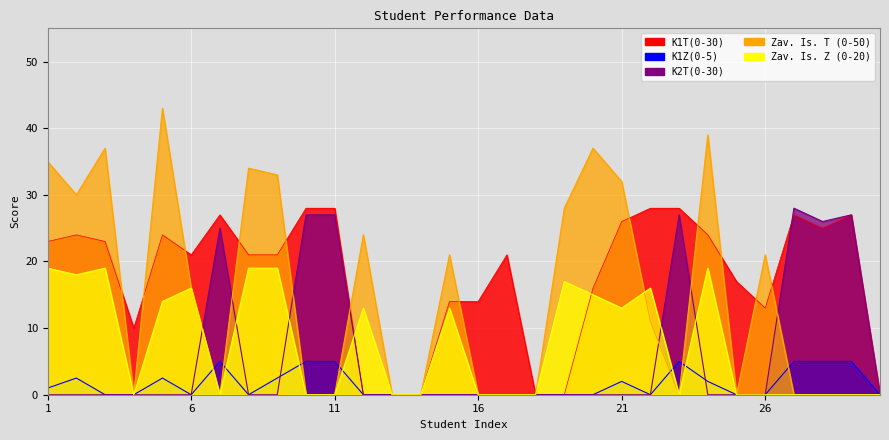

Read the K2T(0-30) value at 10.

27.0